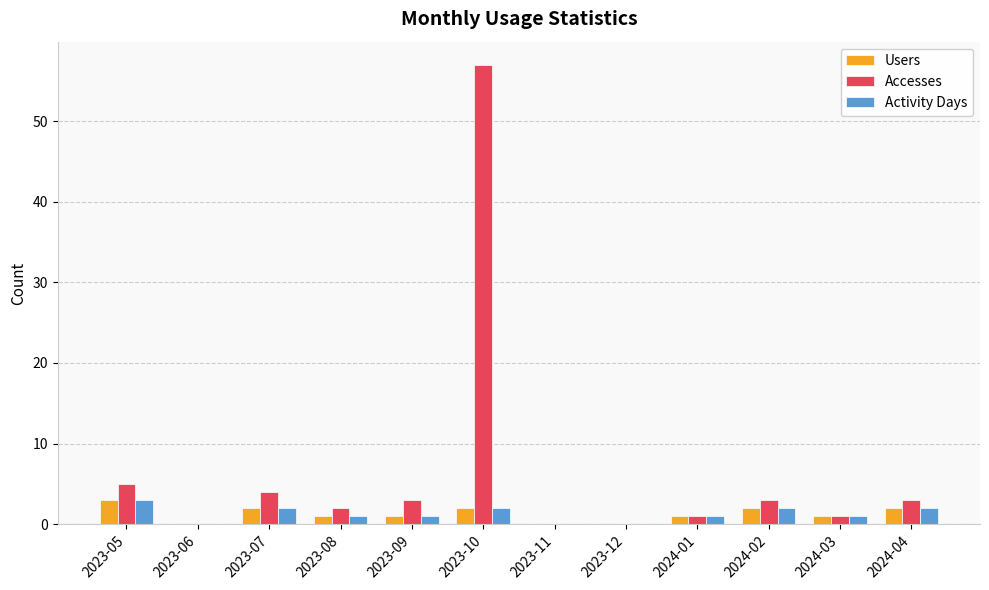

Reading left to right, what are all the values shown in this chart?

Users: 3	0	2	1	1	2	0	0	1	2	1	2
Accesses: 5	0	4	2	3	57	0	0	1	3	1	3
Activity Days: 3	0	2	1	1	2	0	0	1	2	1	2